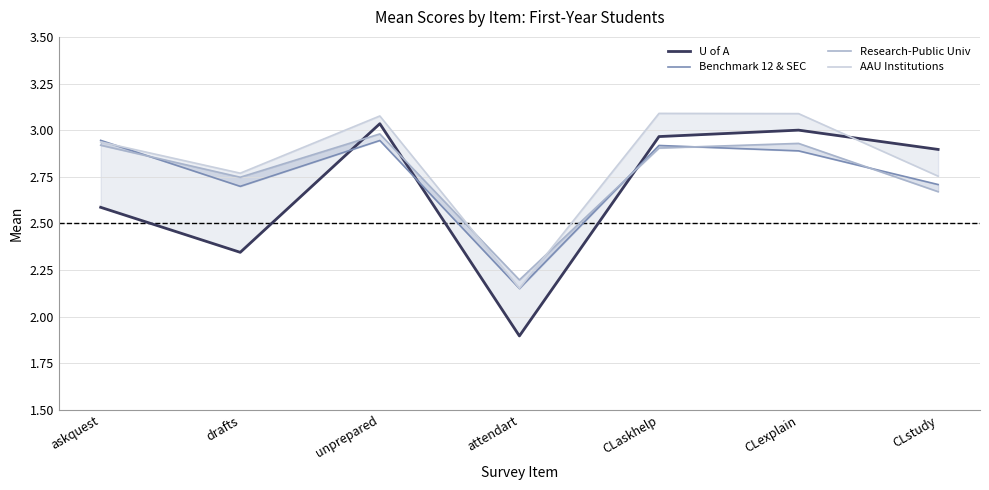

At which category does Research-Public Univ reach its first local peak?

unprepared